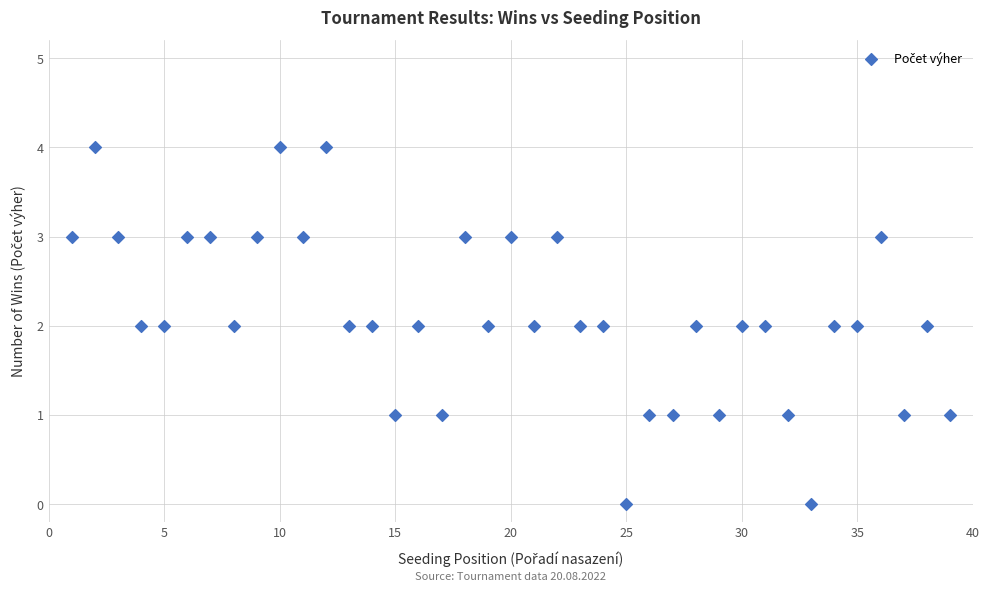

What is the range of Y values (max minus min)?

4